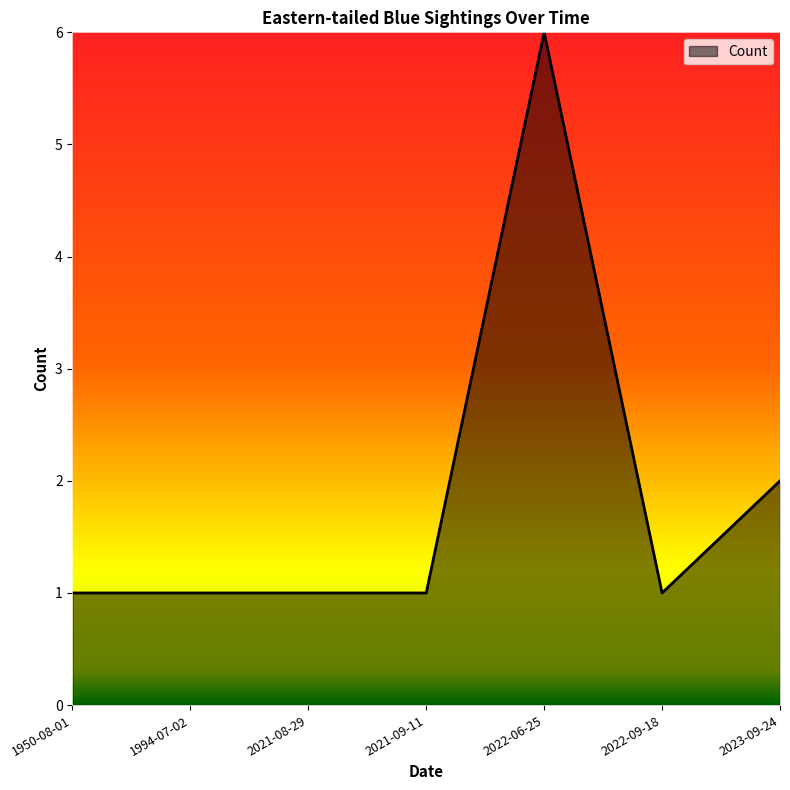

Reading left to right, list all the values displayed in this chart.

1	1	1	1	6	1	2